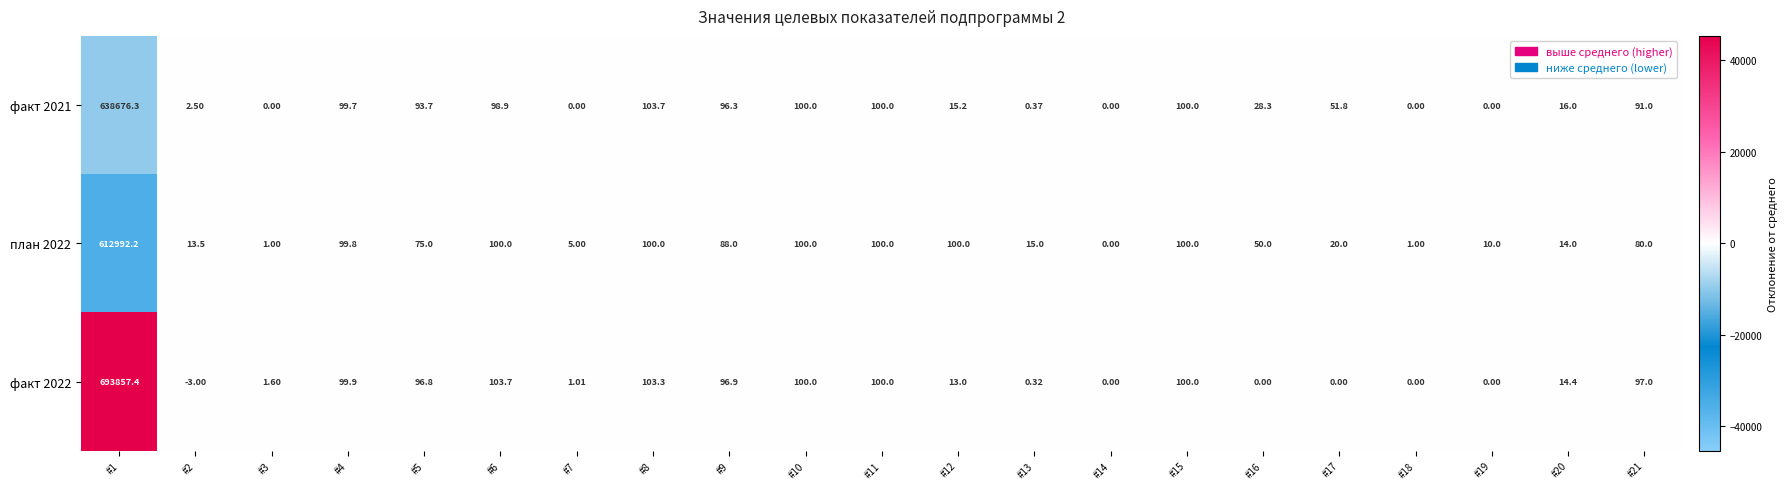

Is the value of факт 2021 at #16 greater than the value of план 2022 at #11?

No